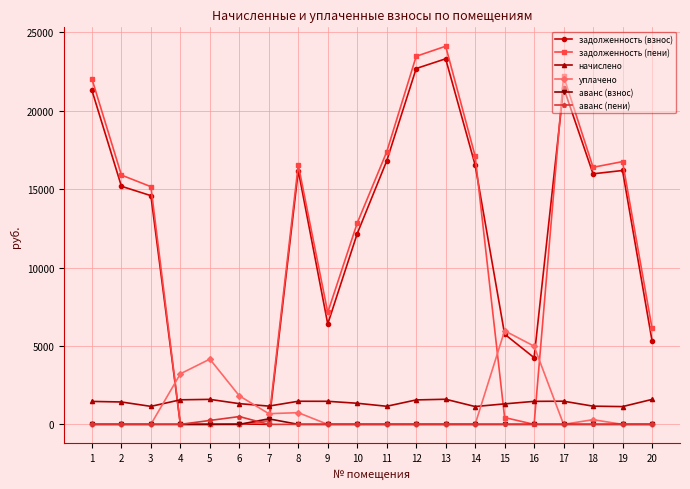

How many intersections are there between уплачено and начислено?

4